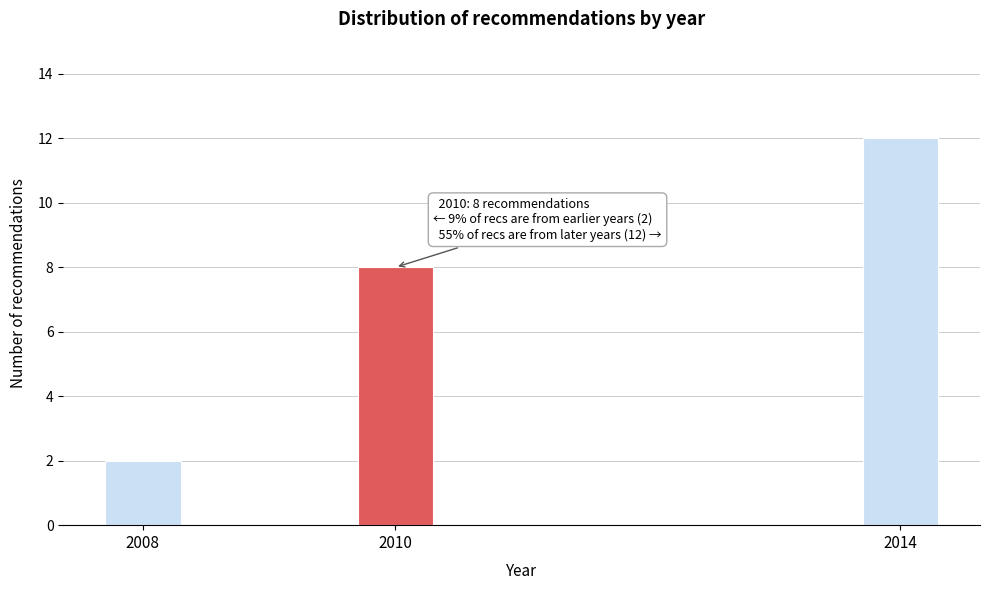

Reading left to right, what are all the values shown in this chart?

2008=2	2010=8	2014=12